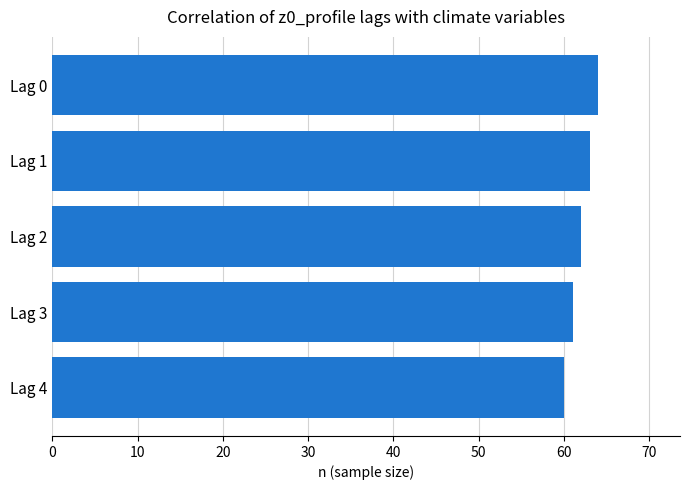

What is the change in value from Lag 1 to Lag 4?

-3